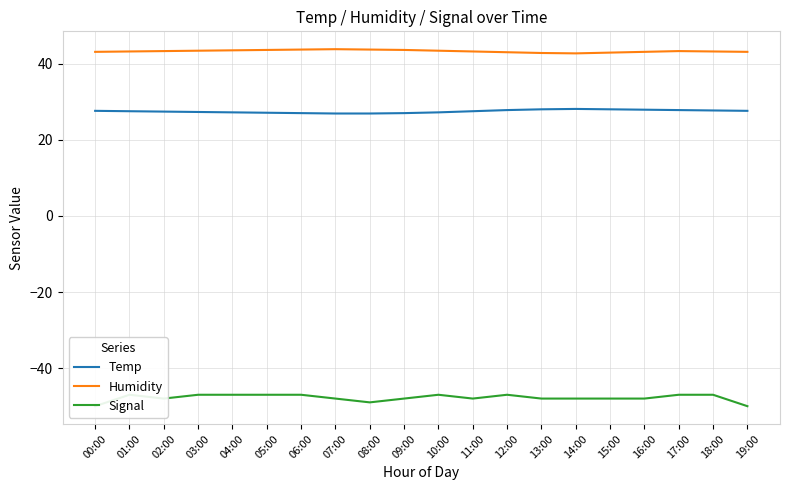

The Humidity series shows 43.2 at 18:00. True or false?

True